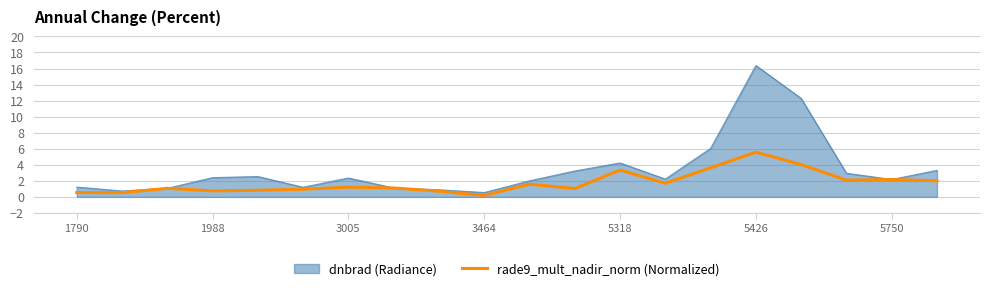

What is the maximum value shown in the chart?

16.4